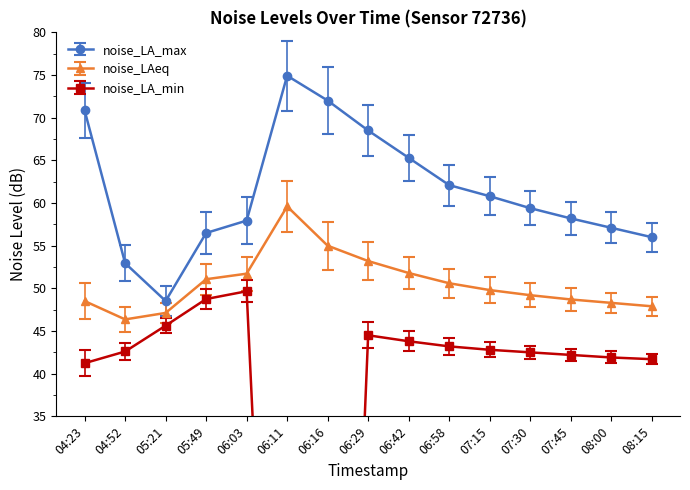

What is the greatest value displayed?

74.9